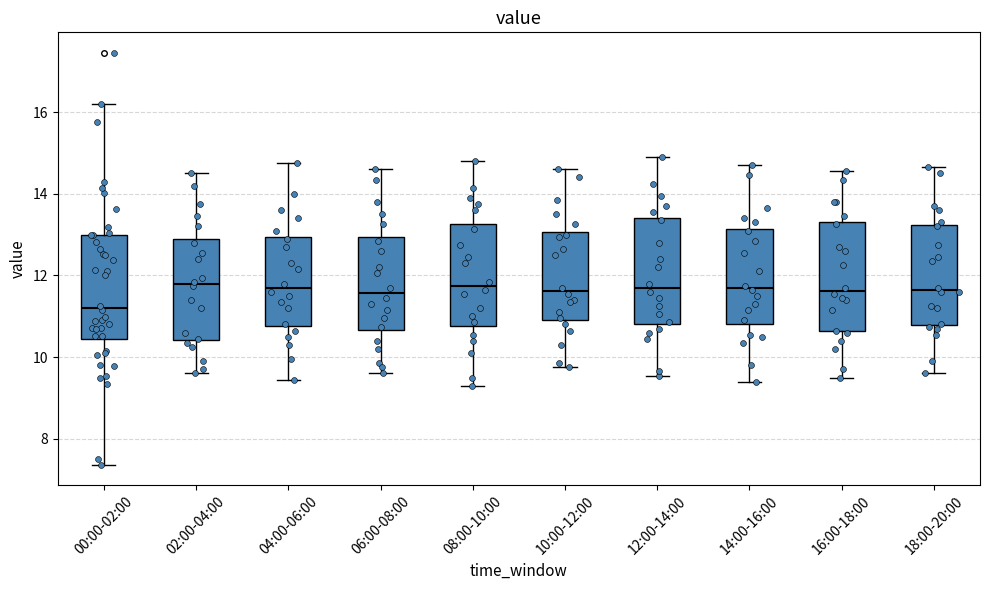

Reading left to right, transcribe this box plot: for each box, give where its median line is, the range the box spans, and where its two whiskers end, as read against the y-axis. The values are not printed on the chart, so give them approximately, as read against the axis.

00:00-02:00: median 11.2, box 10.4 to 13.0, whiskers 7.4 to 16.2
02:00-04:00: median 11.8, box 10.4 to 13.0, whiskers 9.6 to 14.6
04:00-06:00: median 11.8, box 10.8 to 13.0, whiskers 9.4 to 14.8
06:00-08:00: median 11.6, box 10.6 to 13.0, whiskers 9.6 to 14.6
08:00-10:00: median 11.8, box 10.8 to 13.2, whiskers 9.4 to 14.8
10:00-12:00: median 11.6, box 11.0 to 13.0, whiskers 9.8 to 14.6
12:00-14:00: median 11.8, box 10.8 to 13.4, whiskers 9.6 to 15.0
14:00-16:00: median 11.8, box 10.8 to 13.2, whiskers 9.4 to 14.8
16:00-18:00: median 11.6, box 10.6 to 13.4, whiskers 9.6 to 14.6
18:00-20:00: median 11.6, box 10.8 to 13.2, whiskers 9.6 to 14.6